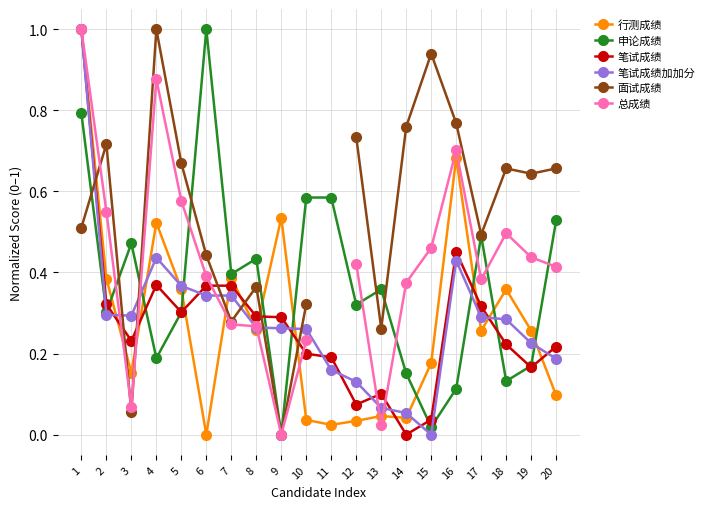

What is the sum of all 行测成绩 values?

5.6